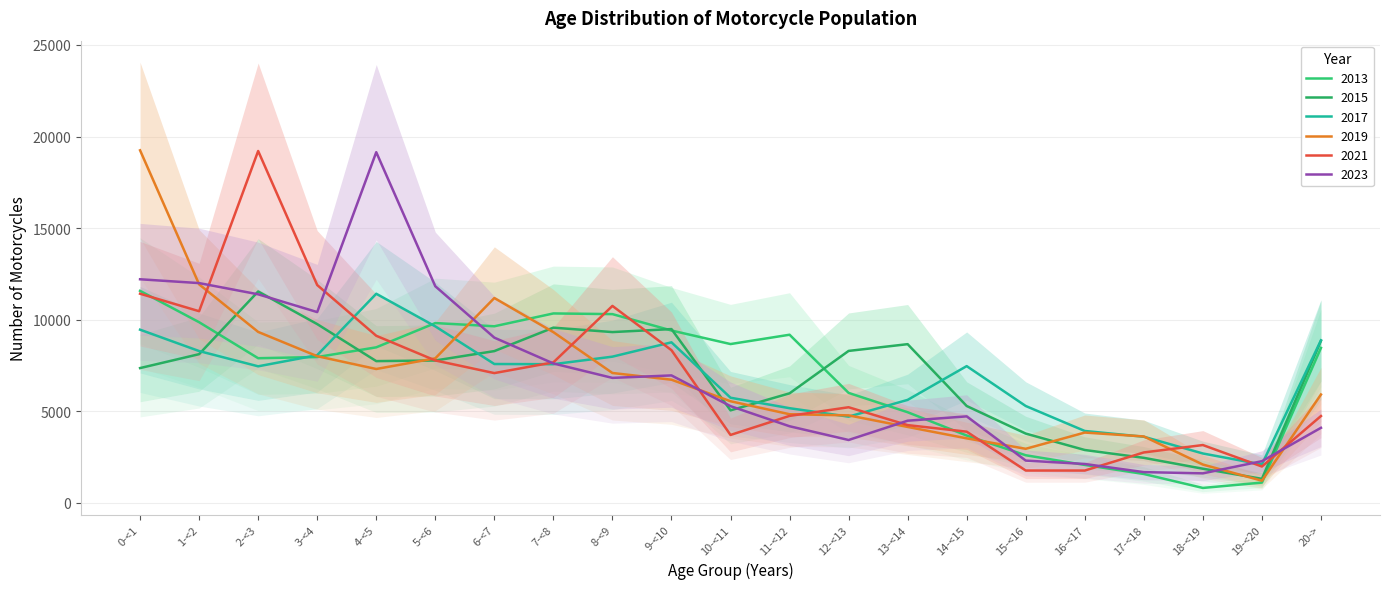

How many values in the 2017 series are below 7461?

10